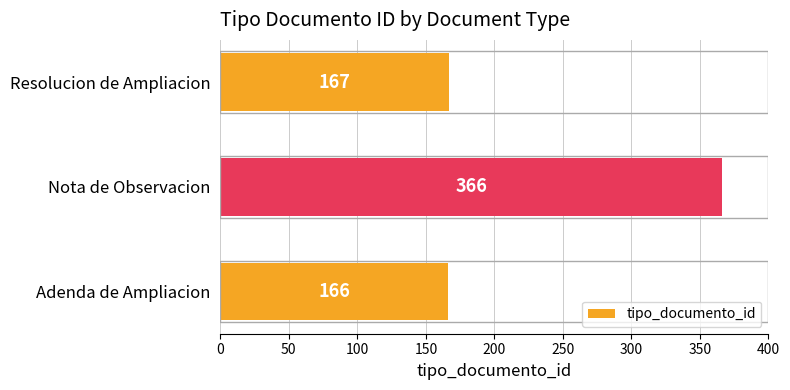

Reading top to bottom, extract all data points from this chart.

Resolucion de Ampliacion=167	Nota de Observacion=366	Adenda de Ampliacion=166